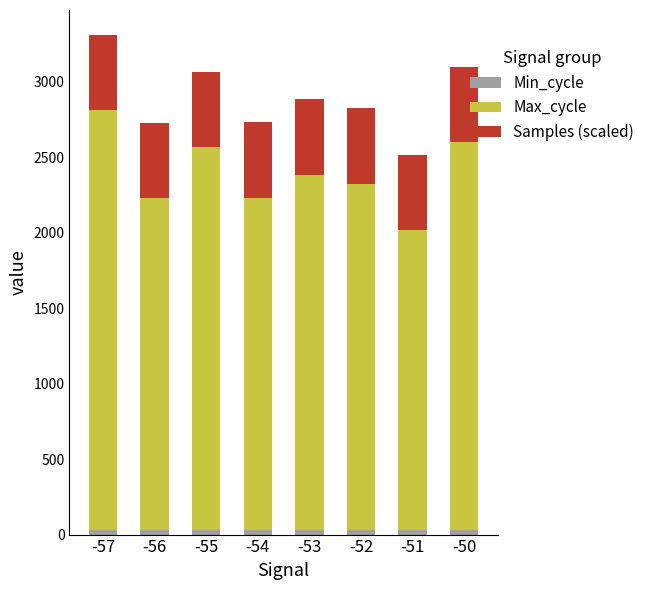

At which category is the sum across all series the highest?

-57